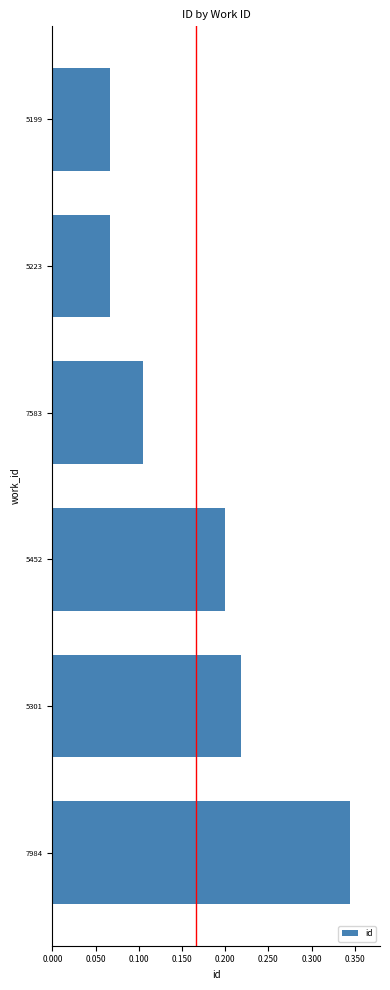

Is it true that the value at 5452 is 0.1?

False